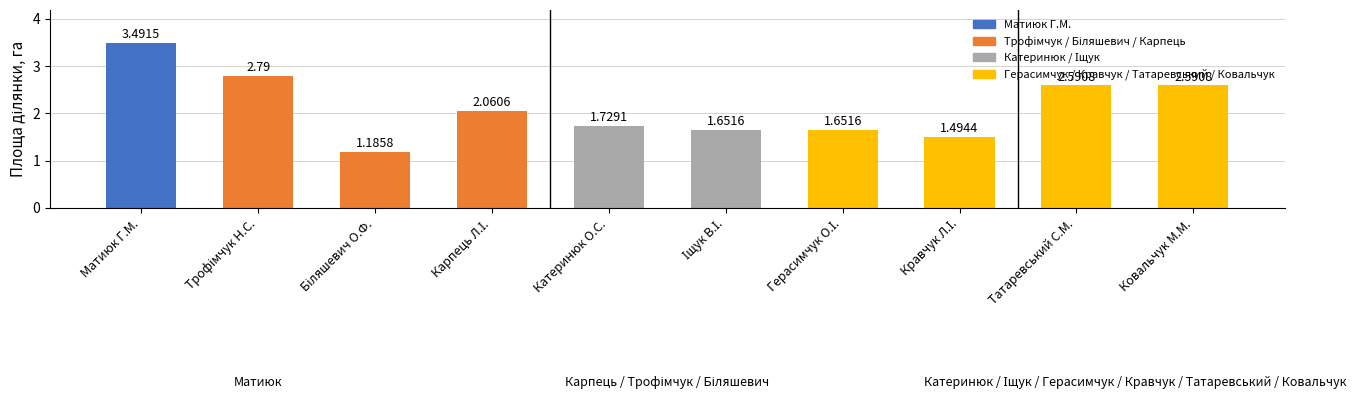

Does the chart contain any negative values?

No